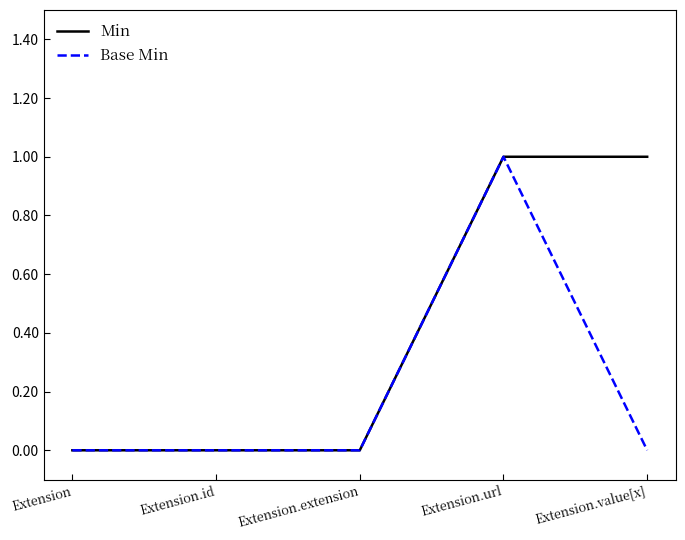

Which series changed the most between Extension.id and Extension.value[x]?

Min